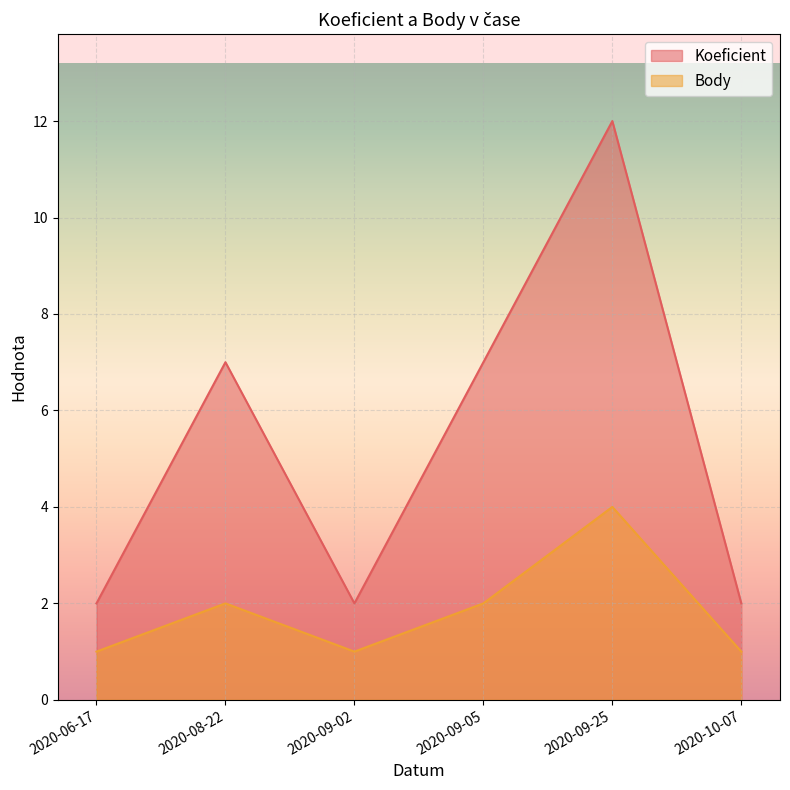

What is the sum of the Koeficient values at 2020-06-17 and 2020-09-02?

4